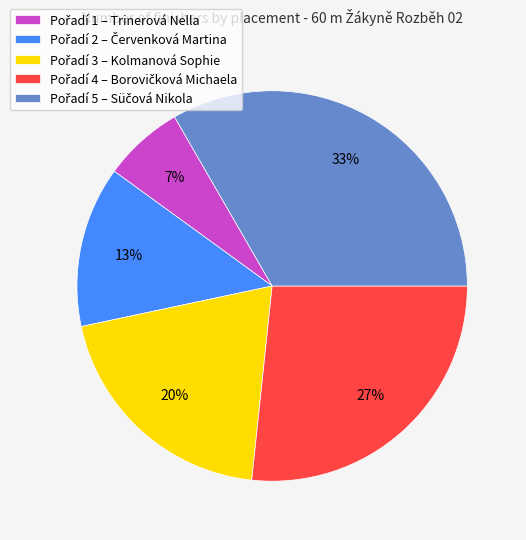

Is there a majority slice in this chart?

No